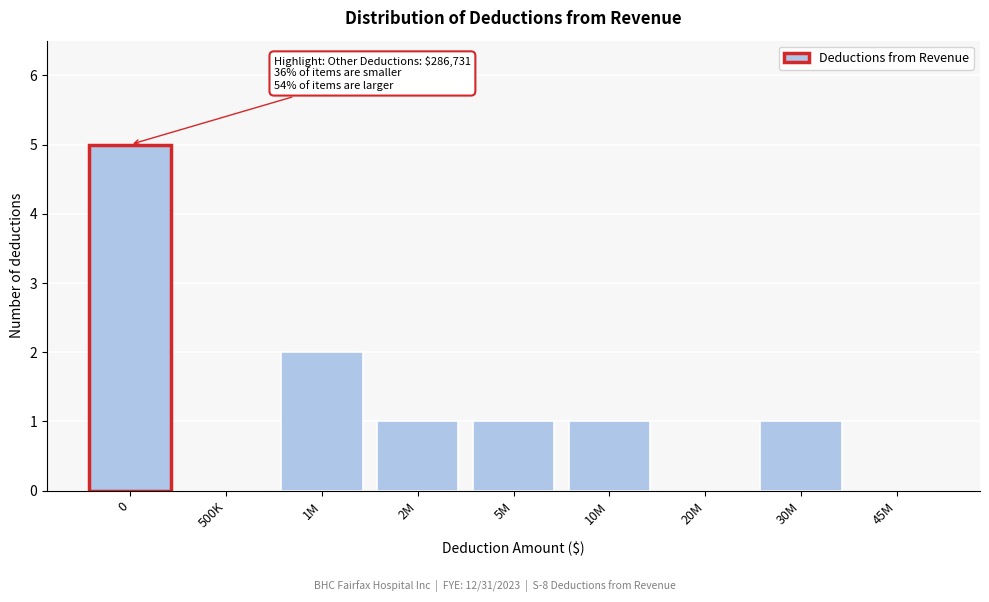

Reading right to left, transcribe all the data shown in this chart.

45M=0	30M=1	20M=0	10M=1	5M=1	2M=1	1M=2	500K=0	0=5